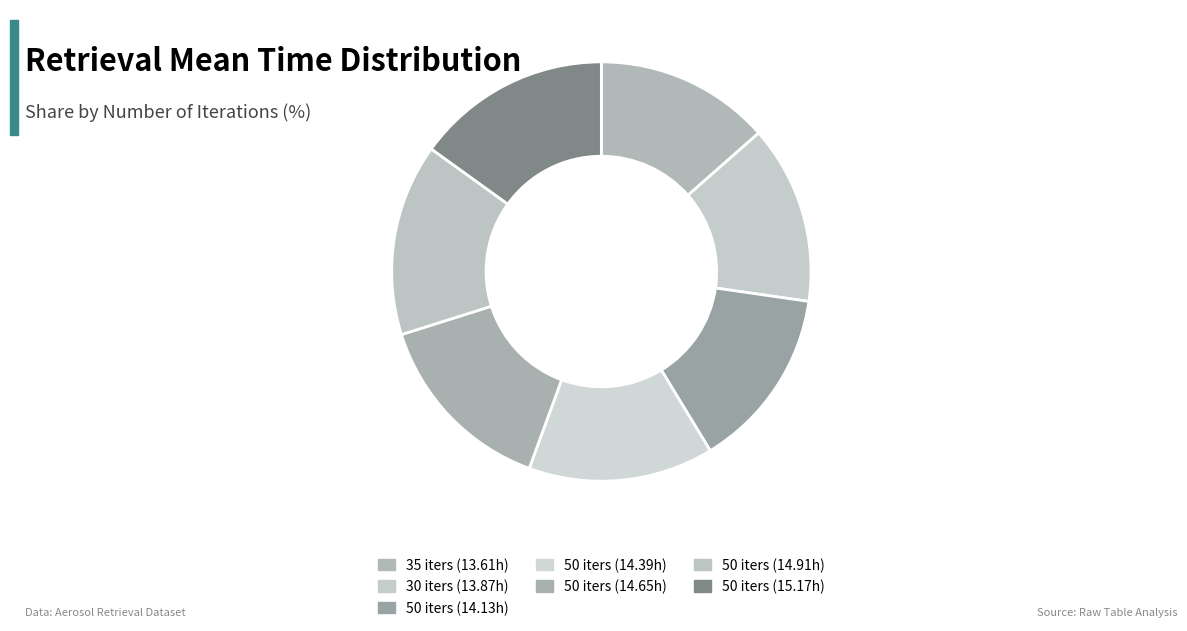

How many slices are in this pie chart?

7